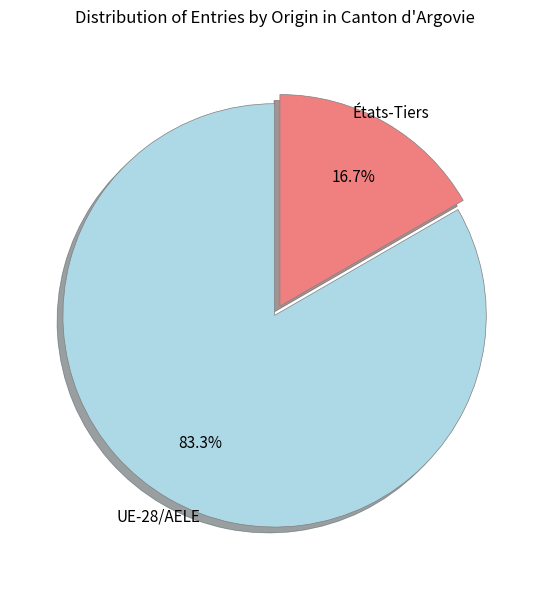

What percentage is the États-Tiers slice, to the nearest percent?

17%